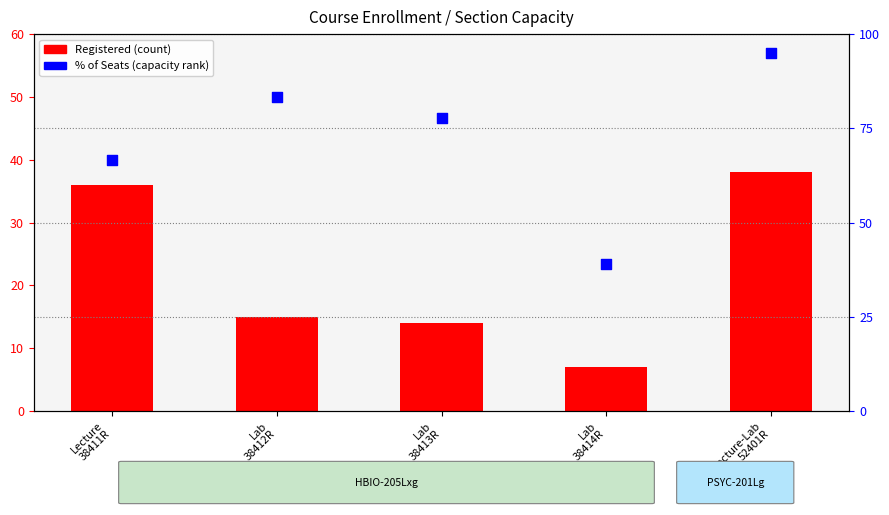

What is the total value across all series at Lab
38414R?

45.9